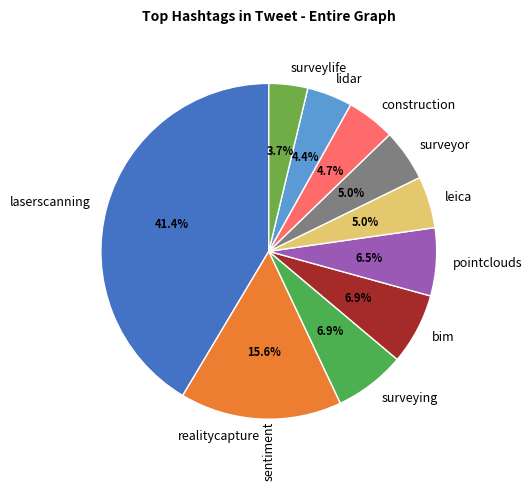

Between leica and surveying, which is larger?

surveying